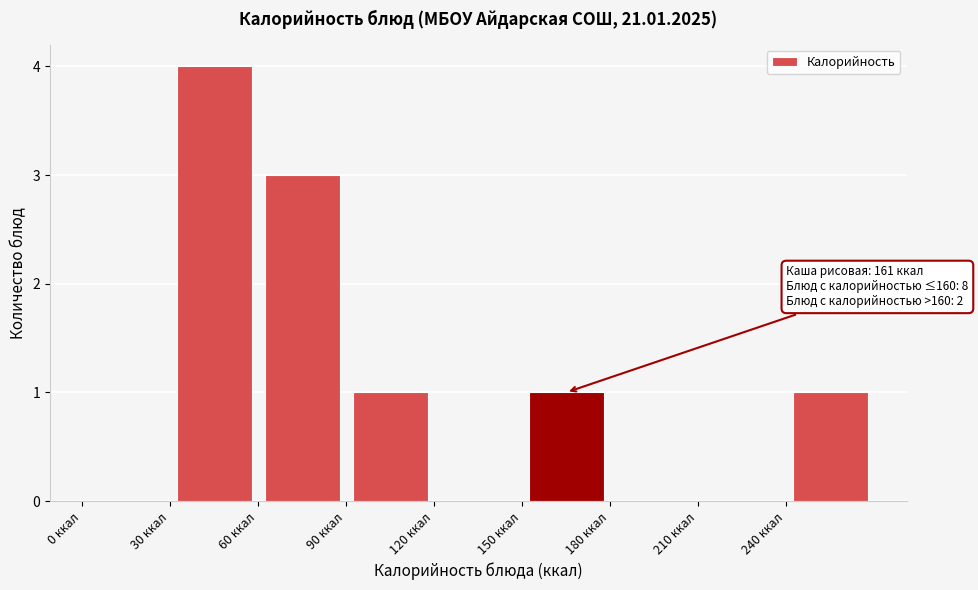

Over which range of the x-axis is the bar tallest?

30 to 60